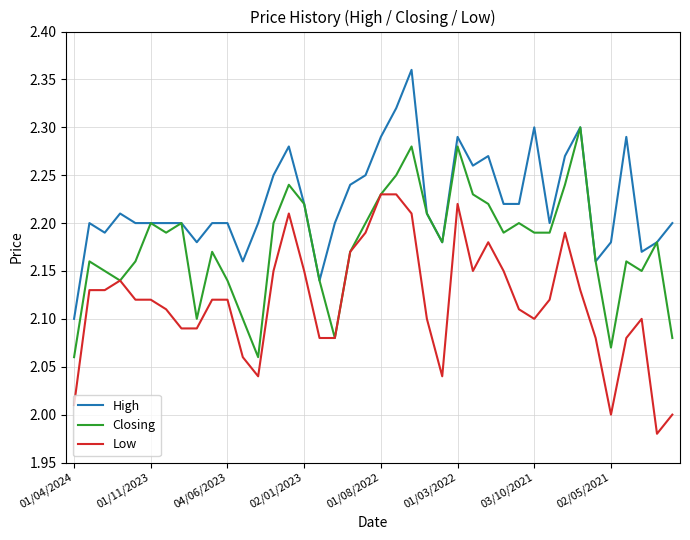

True or false: Low and High cross at least once.

False